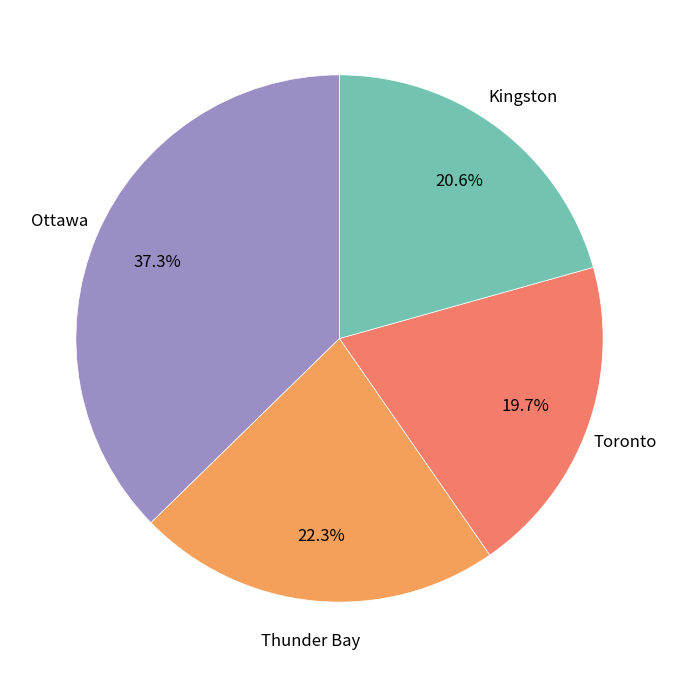

Does any single category account for the majority?

No